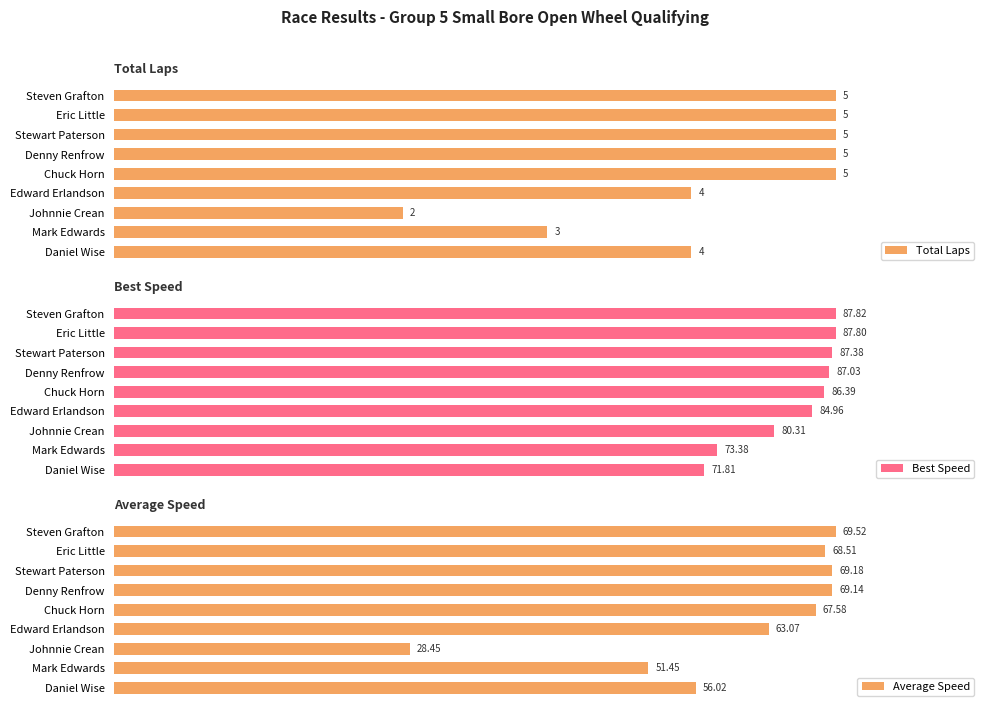

Which series has the largest range (max minus min)?

Total Laps